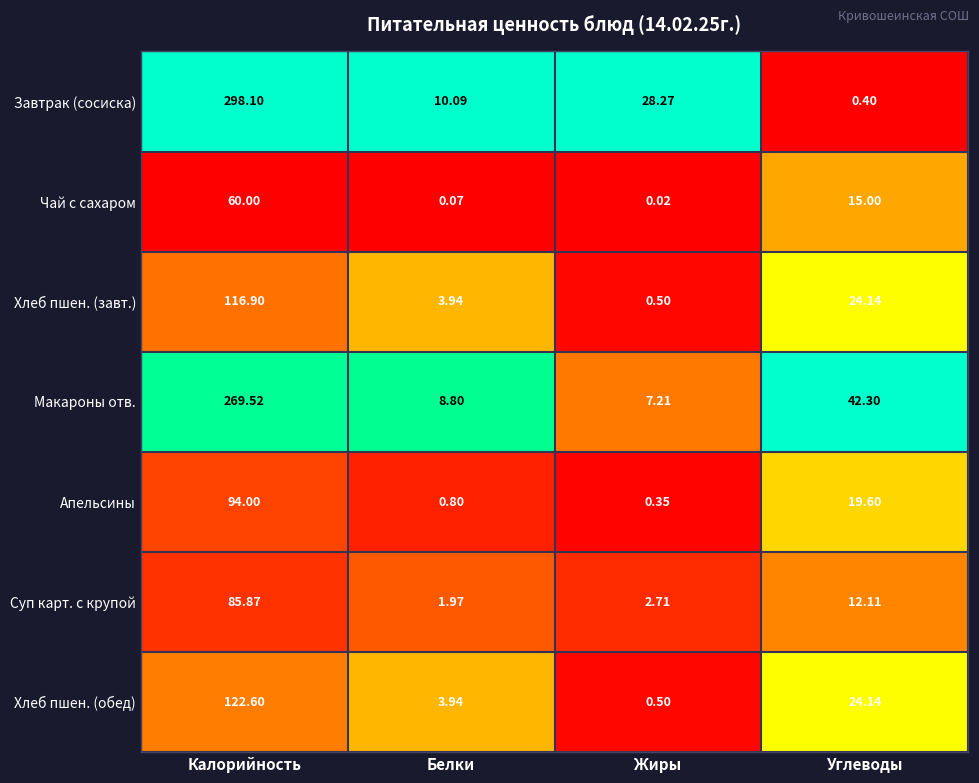

Which category has the lowest value across all series?

Жиры